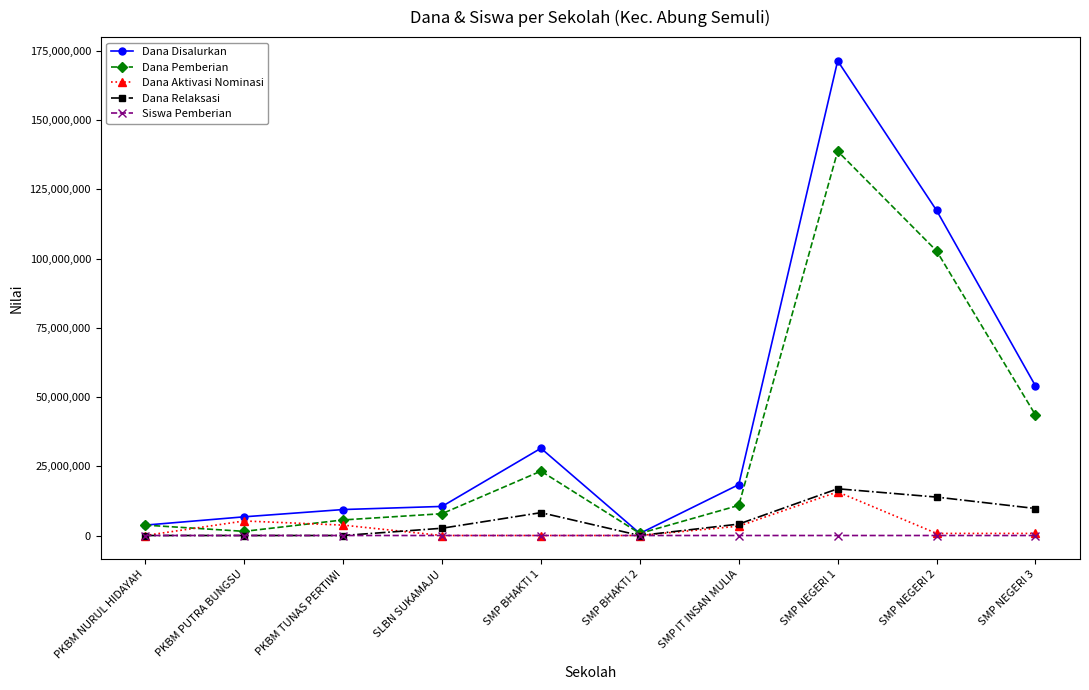

What is the label of the 10th point from the right?

PKBM NURUL HIDAYAH